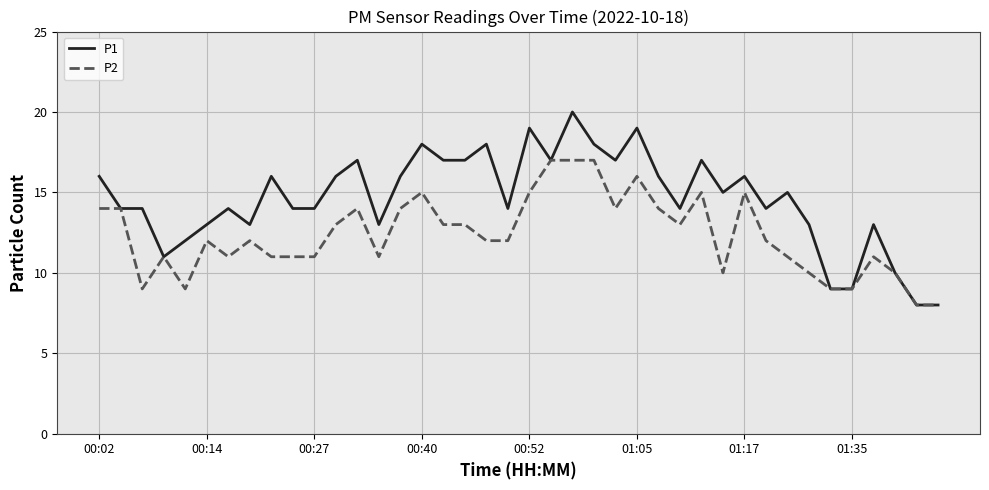

List the series in order of their overall mean, highest first.

P1, P2